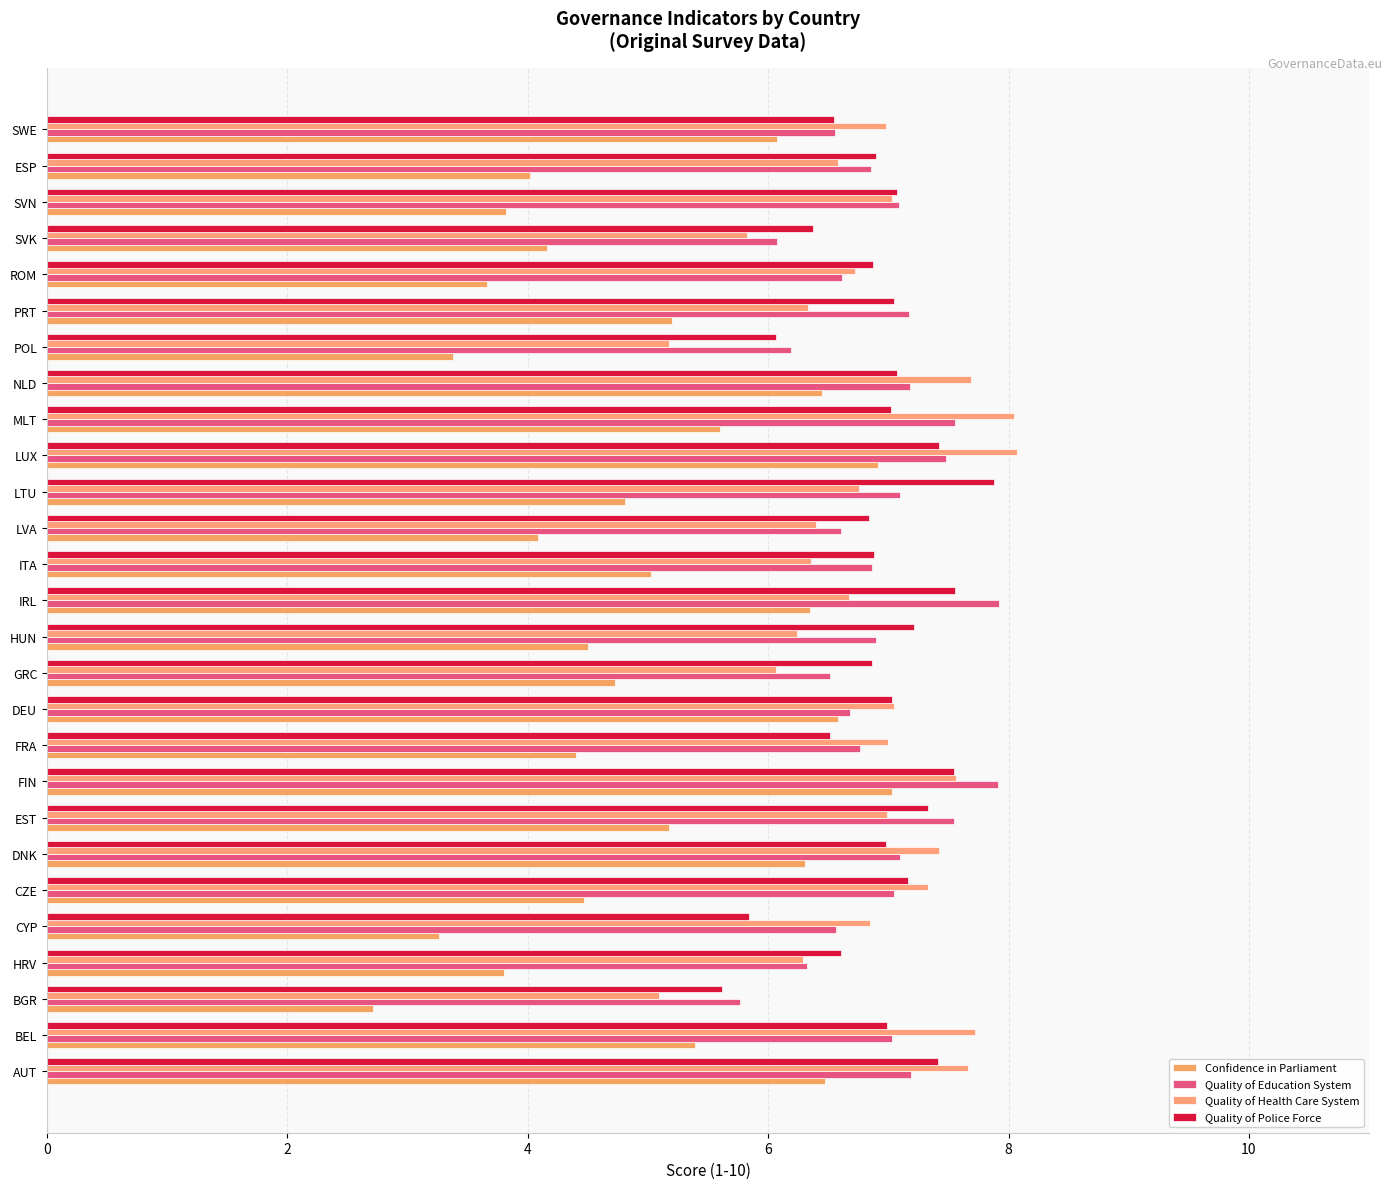

What is the difference between the maximum and minimum values in the Confidence in Parliament series?

4.3